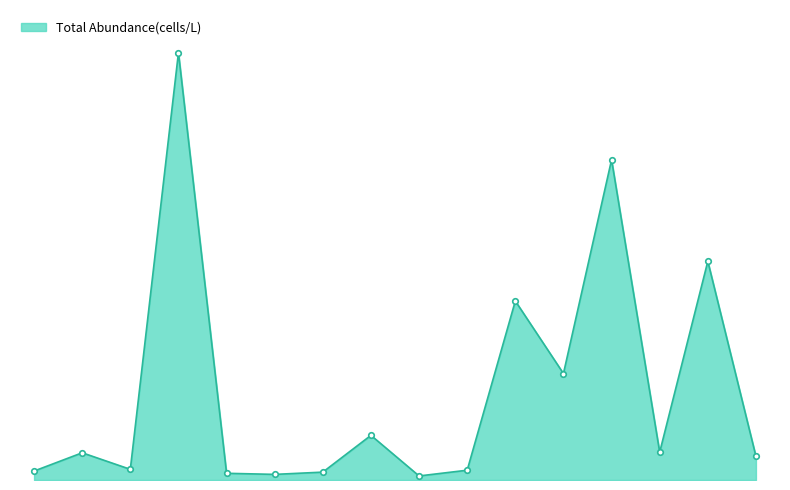

What is the smallest value displayed?

6950